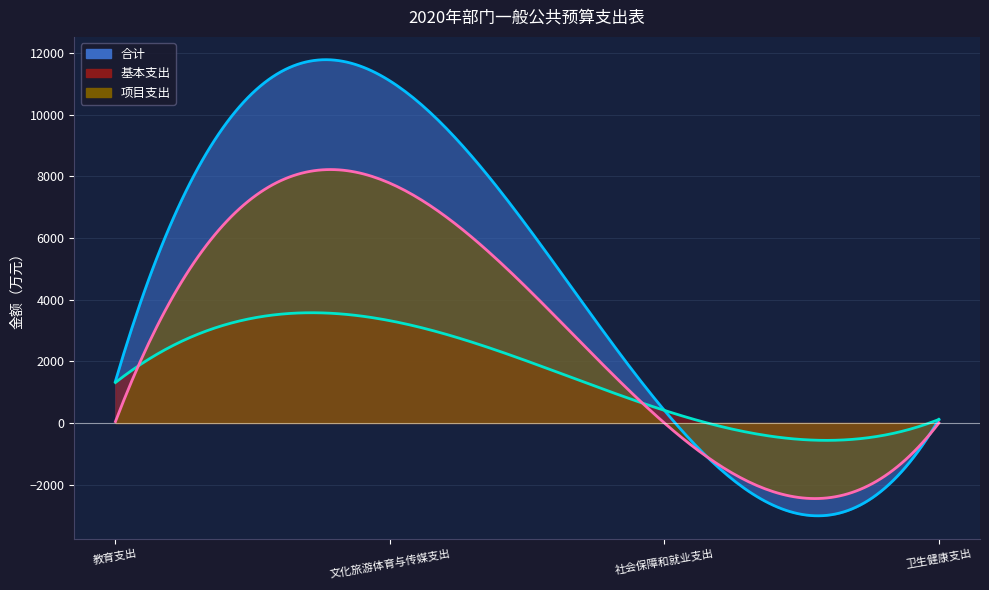

What is the total value across all series at 卫生健康支出?

226.7